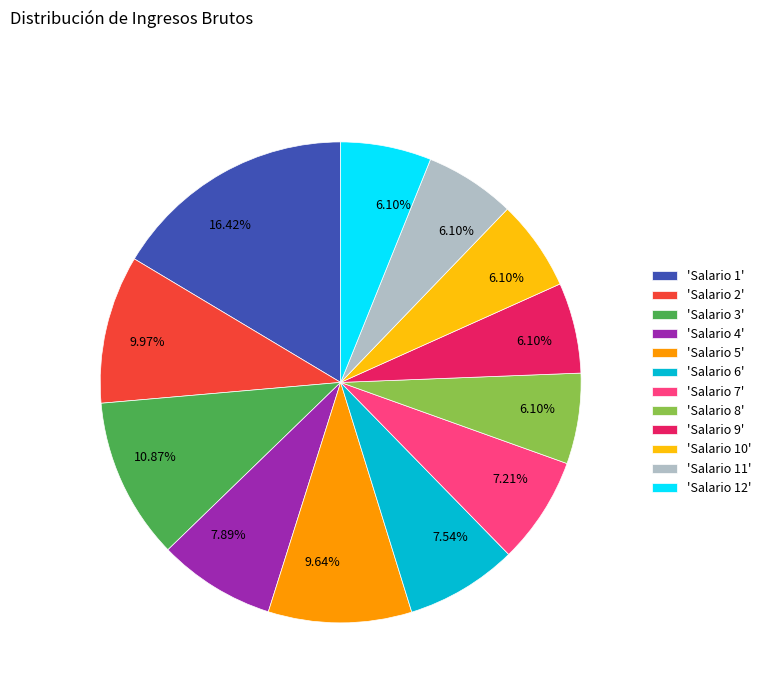

Is there any slice that represents more than half of the pie?

No